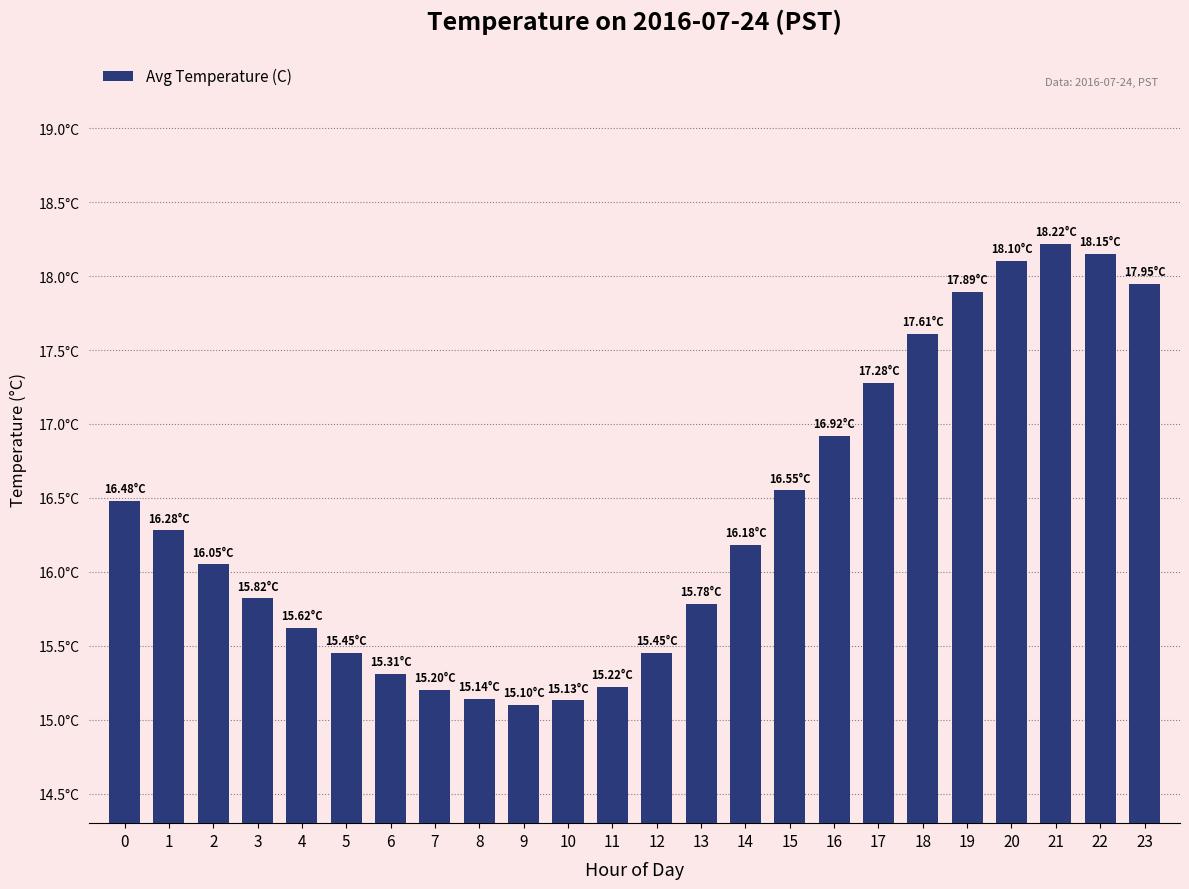

Are the bars horizontal?

No